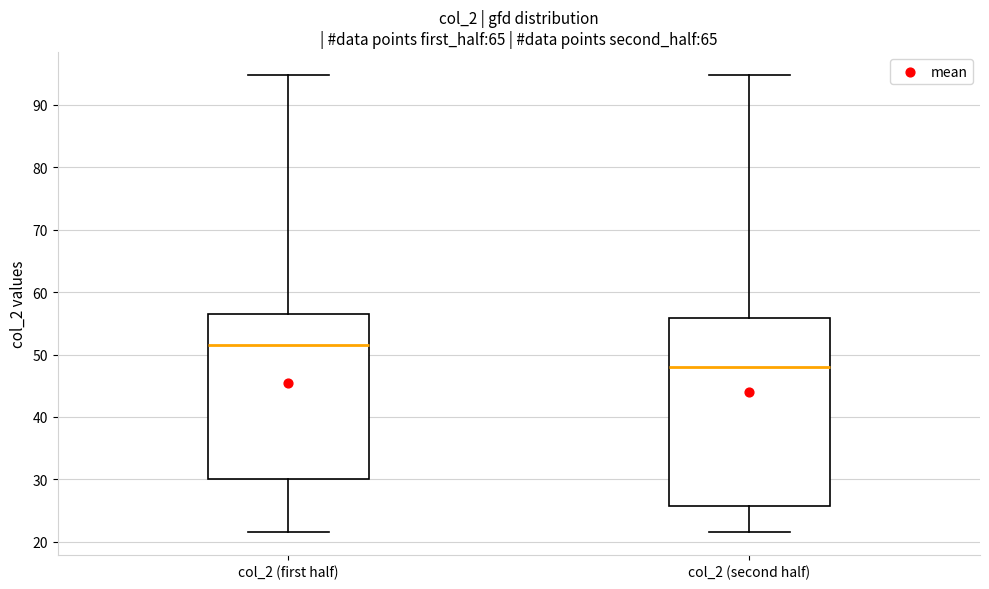

Which box has the lowest median line?

col_2 (second half)